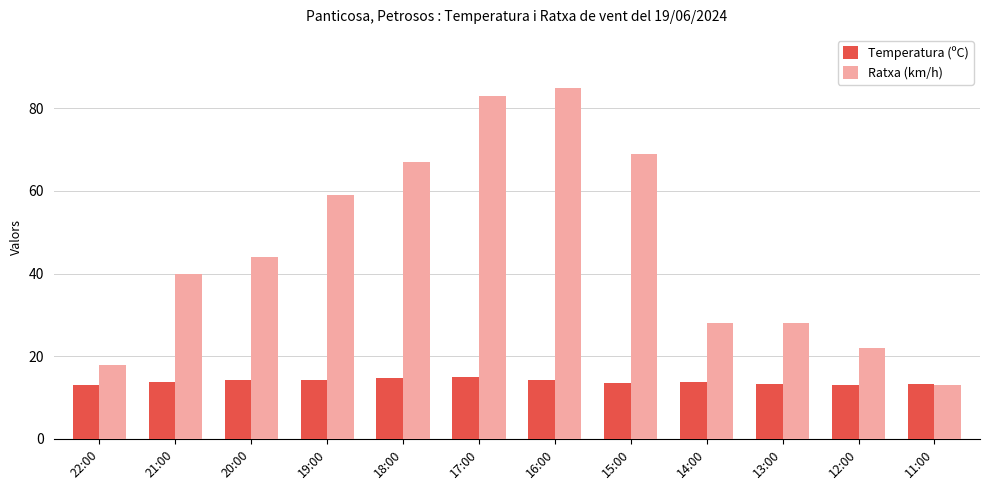

Which series has the largest range (max minus min)?

Ratxa (km/h)